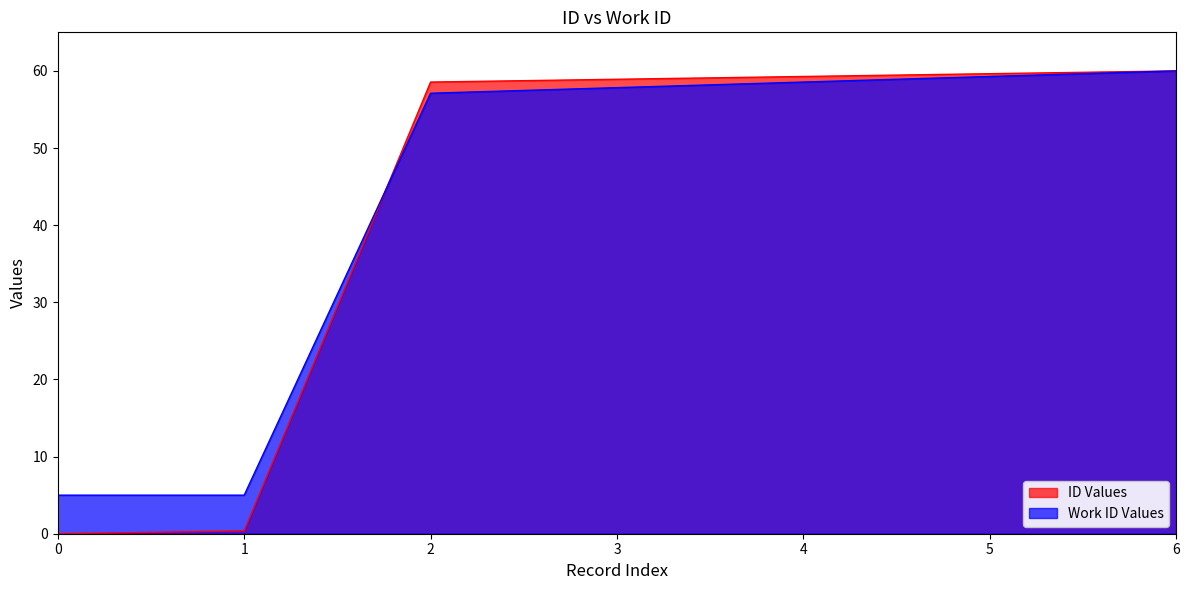

Does the chart have visible grid lines?

No